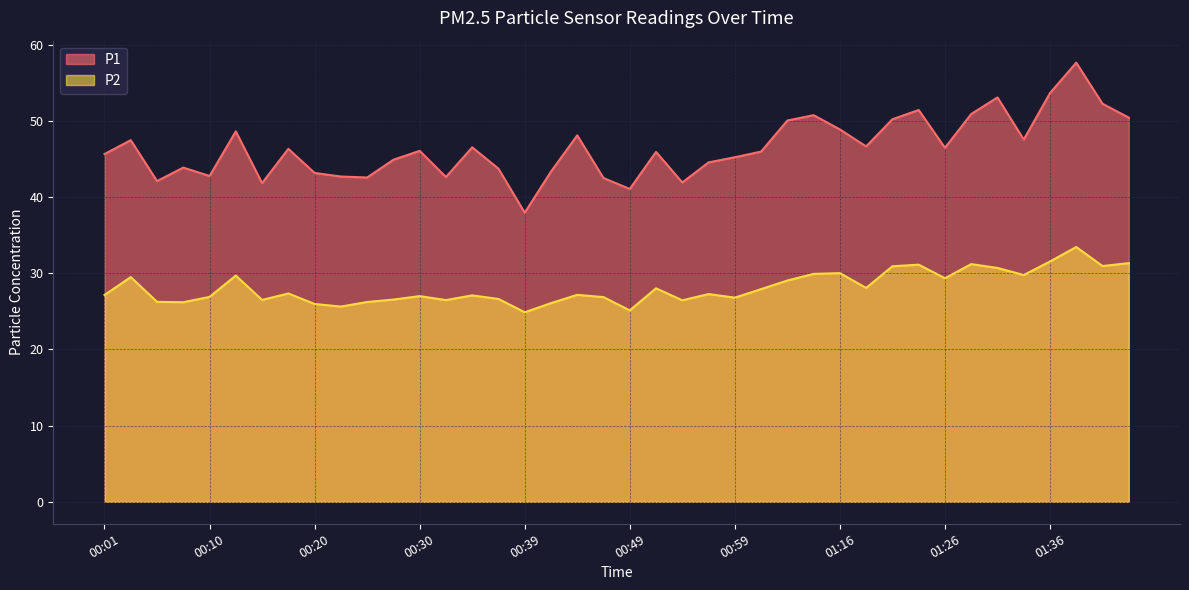

List the series in order of their overall mean, lowest first.

P2, P1